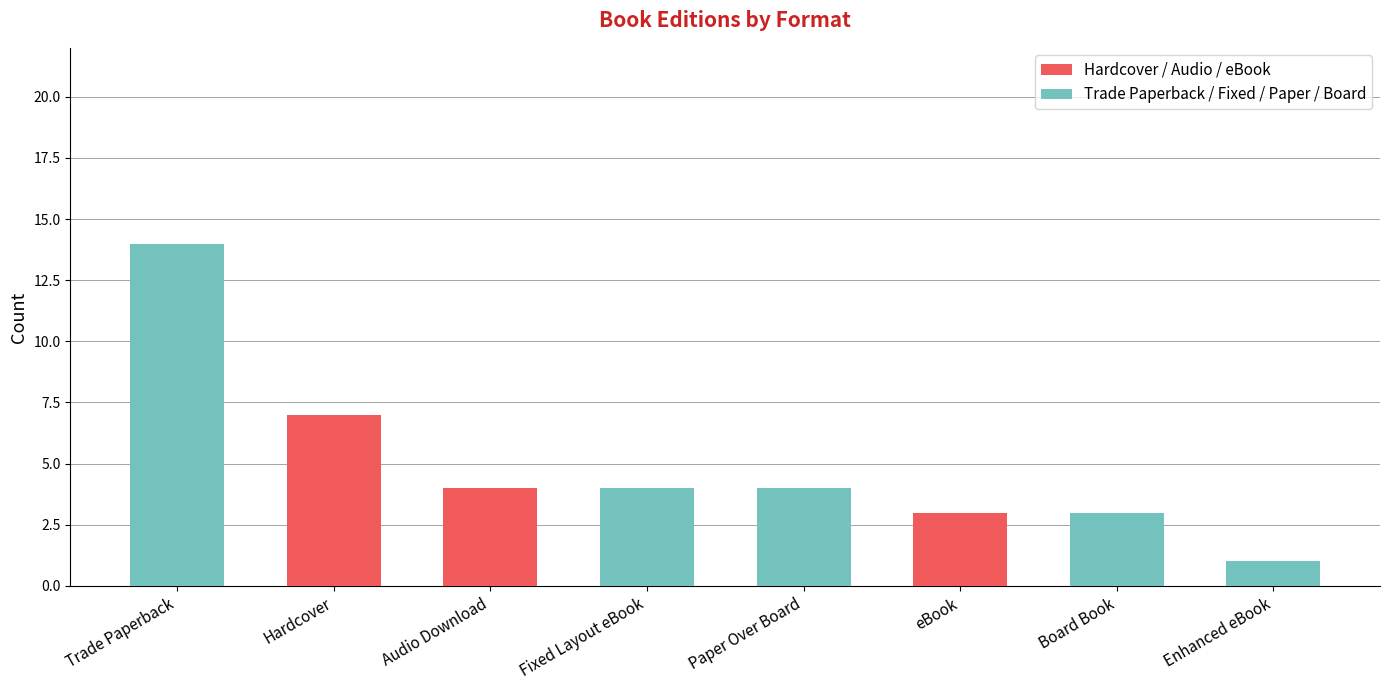

What value does the Hardcover / Audio / eBook series have at Audio Download?

4